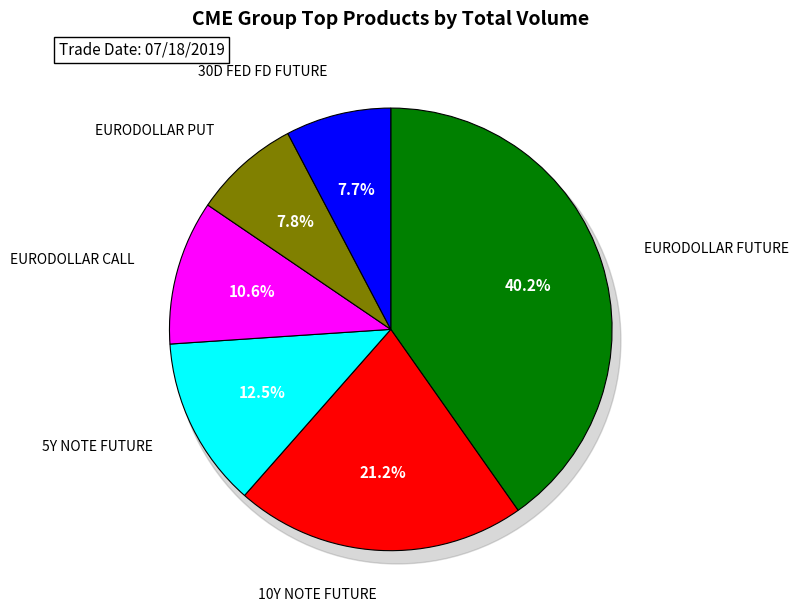

Between EURODOLLAR FUTURE and 10Y NOTE FUTURE, which is larger?

EURODOLLAR FUTURE